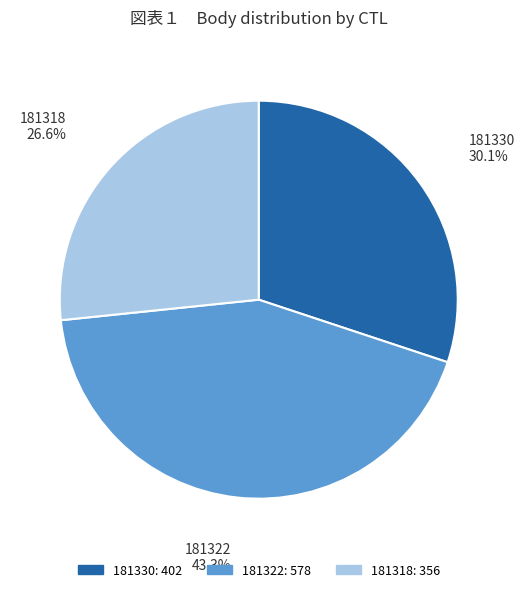

To the nearest percent, what is the difference between the 181322 and 181330 slice percentages?

13%